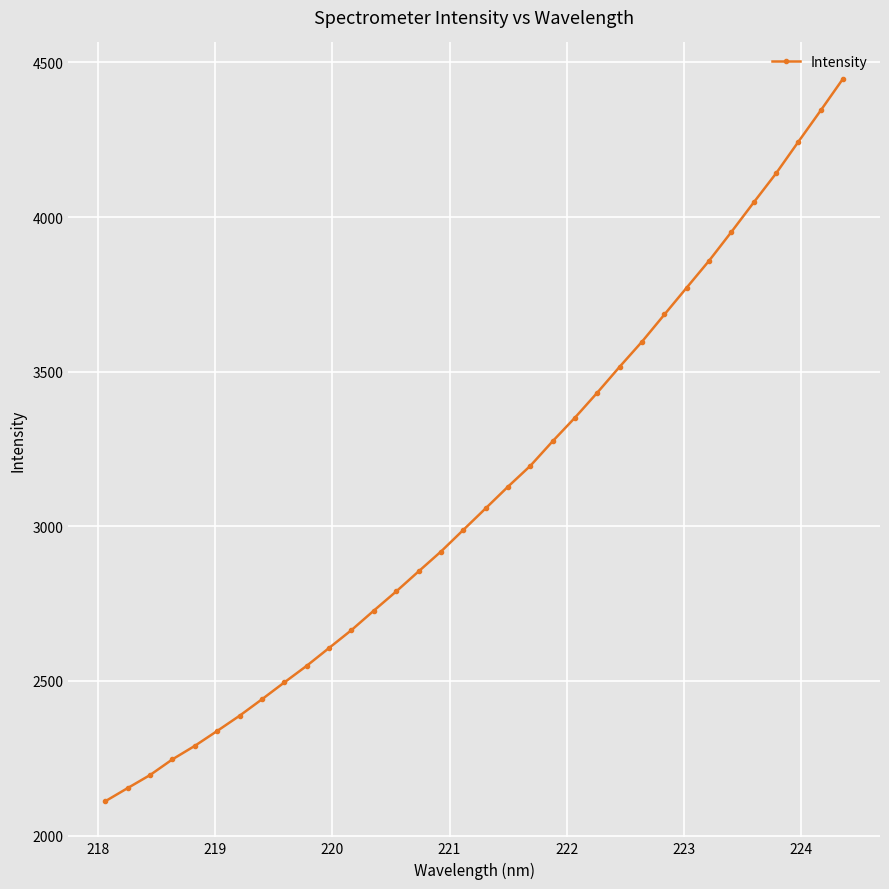

What is the smallest value displayed?

2111.1